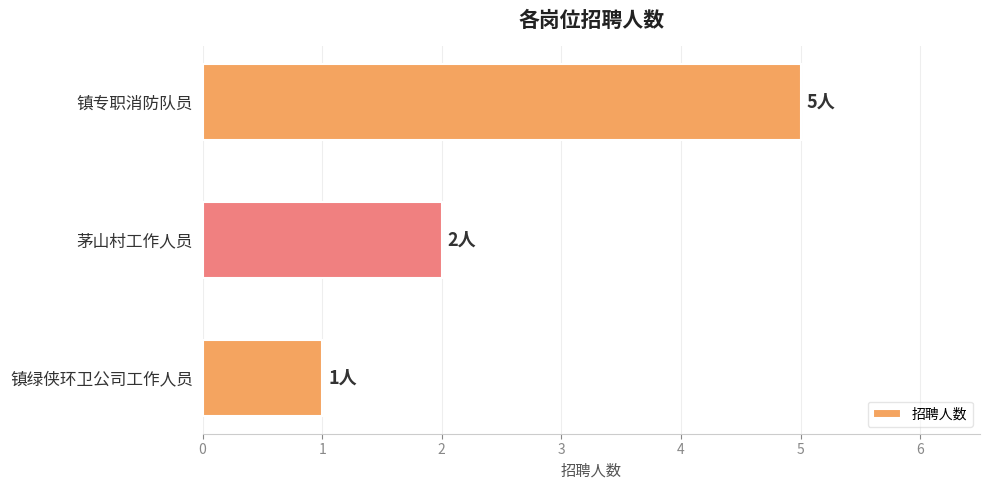

What is the average value?

3